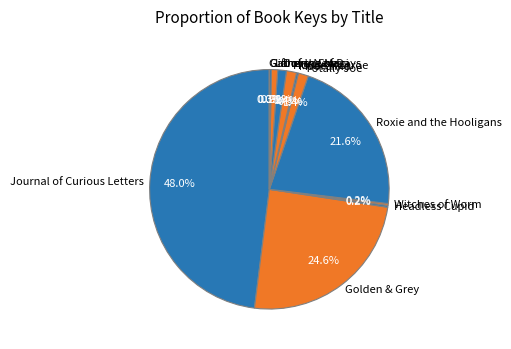

Is the sum of Roxie and the Hooligans and Golden & Grey greater than half?

No